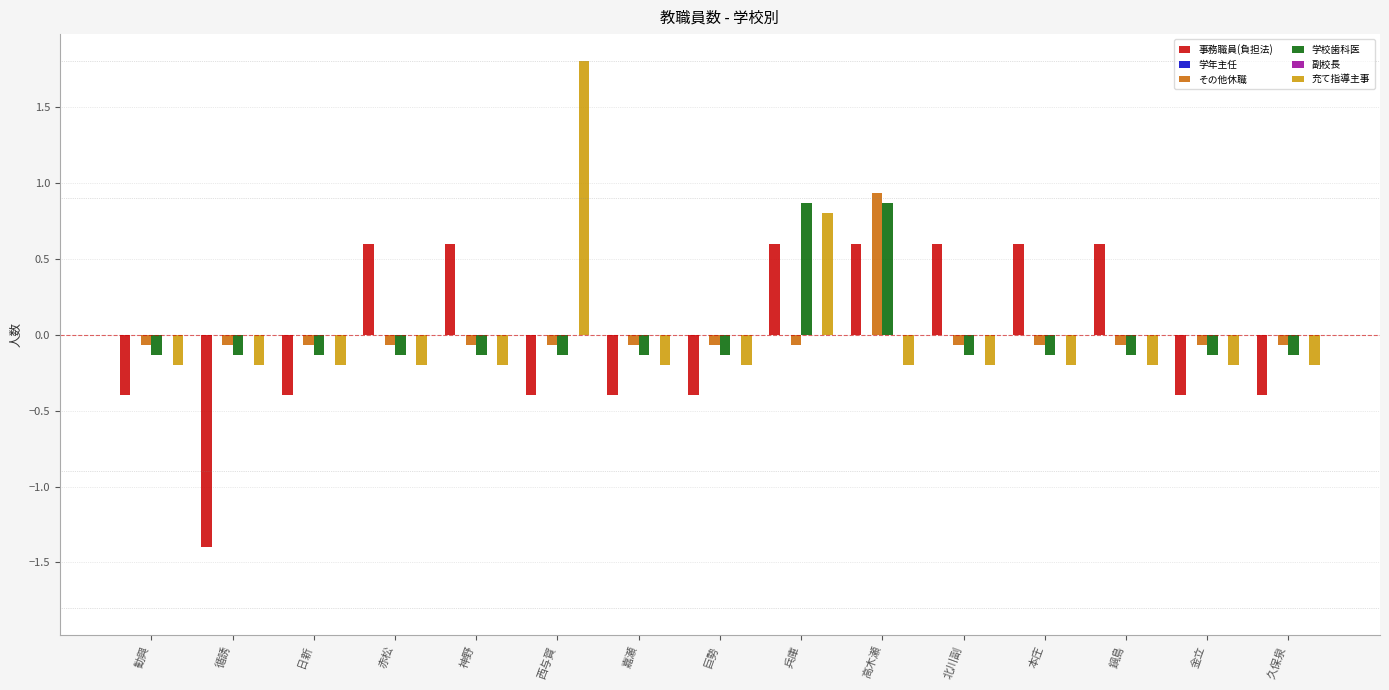

The value of 学校歯科医 at 西与賀 is -0.2. True or false?

False